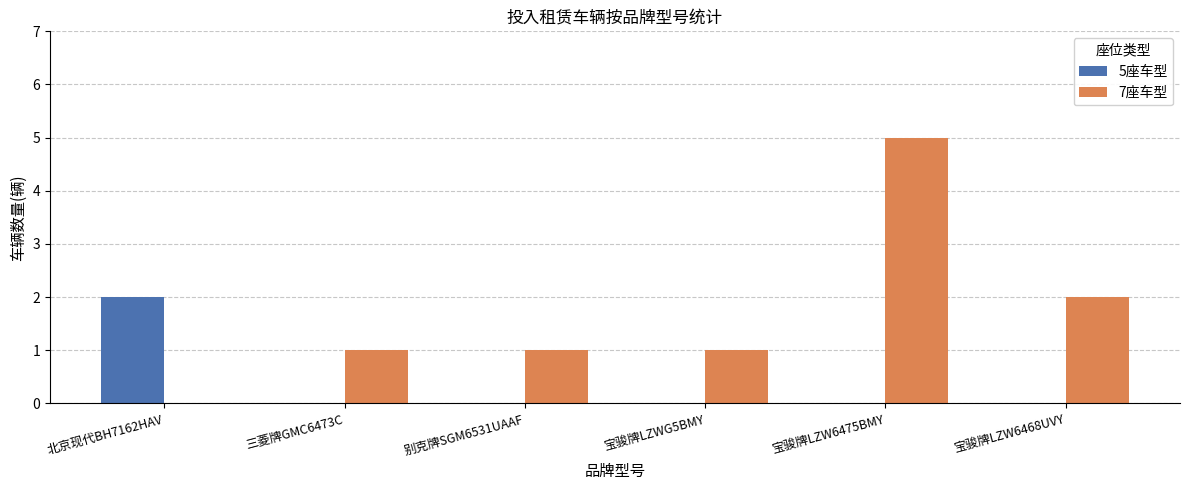

How many 7座车型 values are between 1 and 2?

4